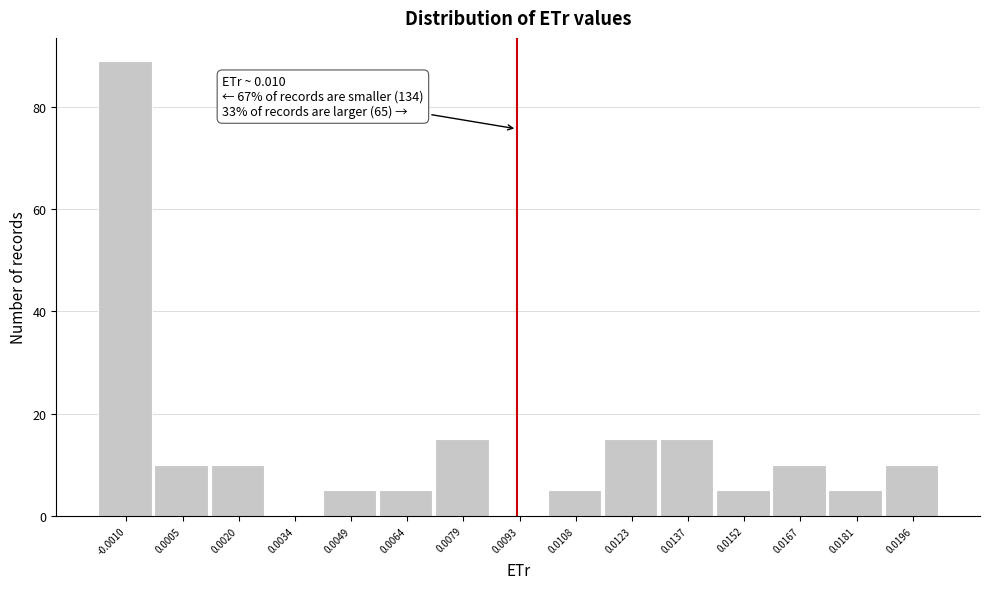

Reading left to right, list all the values displayed in this chart.

-0.0010=89	0.0005=10	0.0020=10	0.0034=0	0.0049=5	0.0064=5	0.0079=15	0.0093=0	0.0108=5	0.0123=15	0.0137=15	0.0152=5	0.0167=10	0.0181=5	0.0196=10